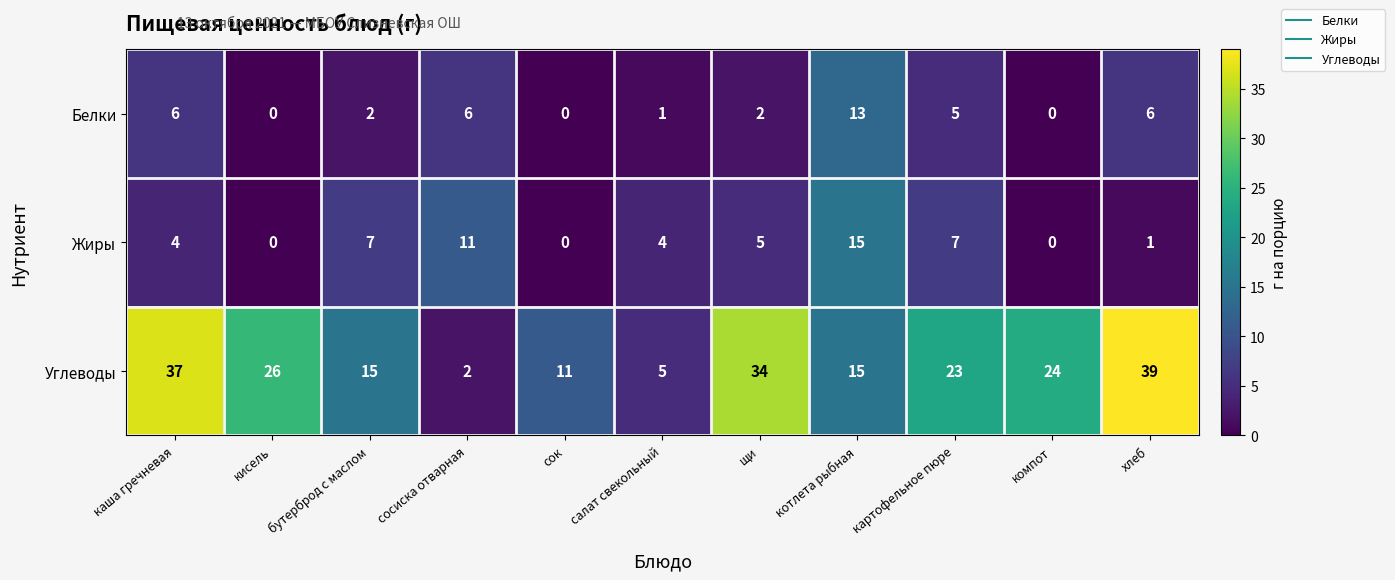

Which series has the largest total across all categories?

Углеводы